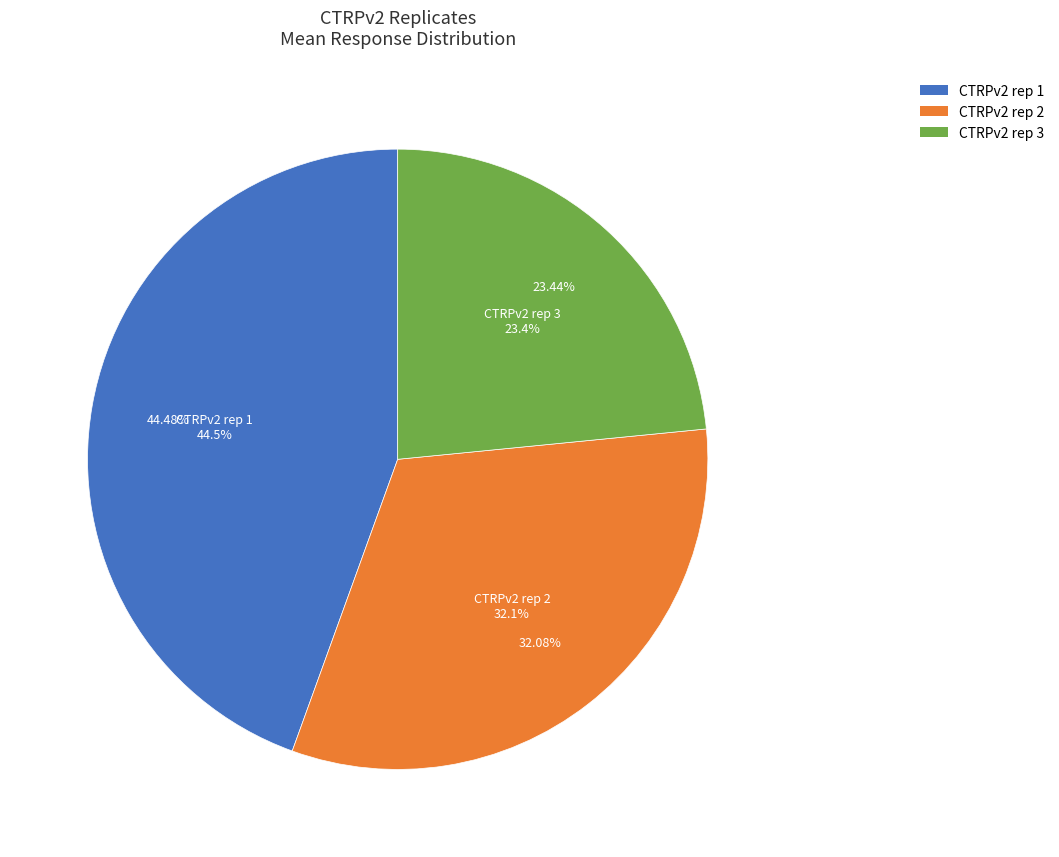

At 6, list the series in order from smallest to largest.

CTRPv2 rep 3, CTRPv2 rep 2, CTRPv2 rep 1